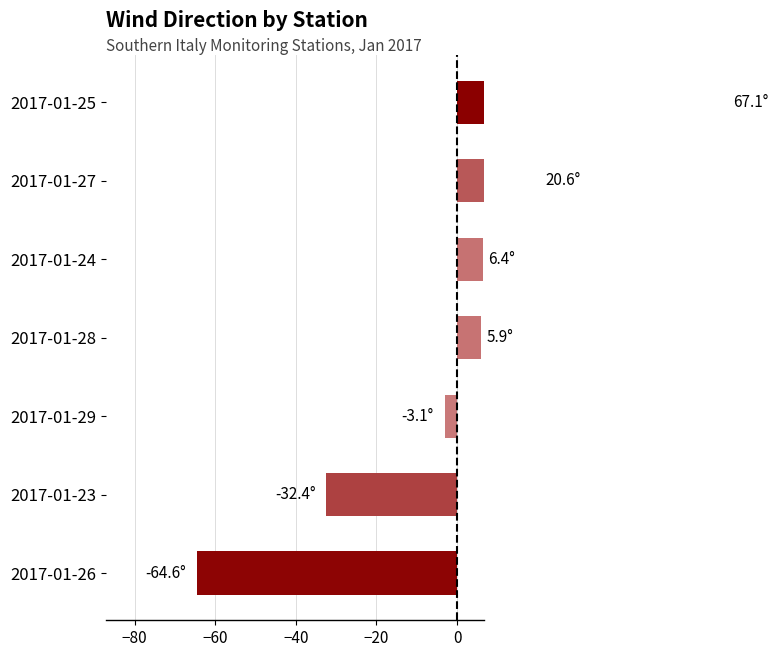

What is the value of the 4th bar from the left?

5.9